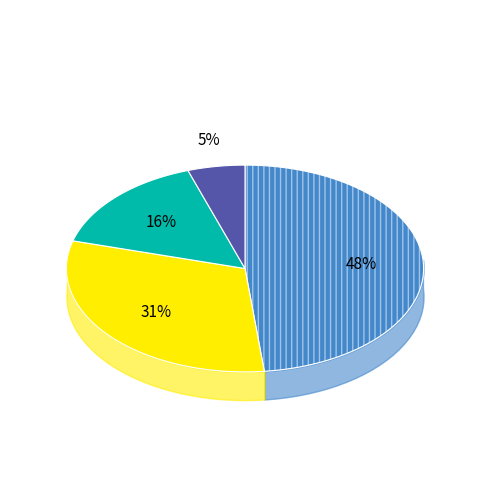

Is the sum of Mining Nonmetallic Minerals and Bituminous Coal & Lignite Mining greater than half?

No